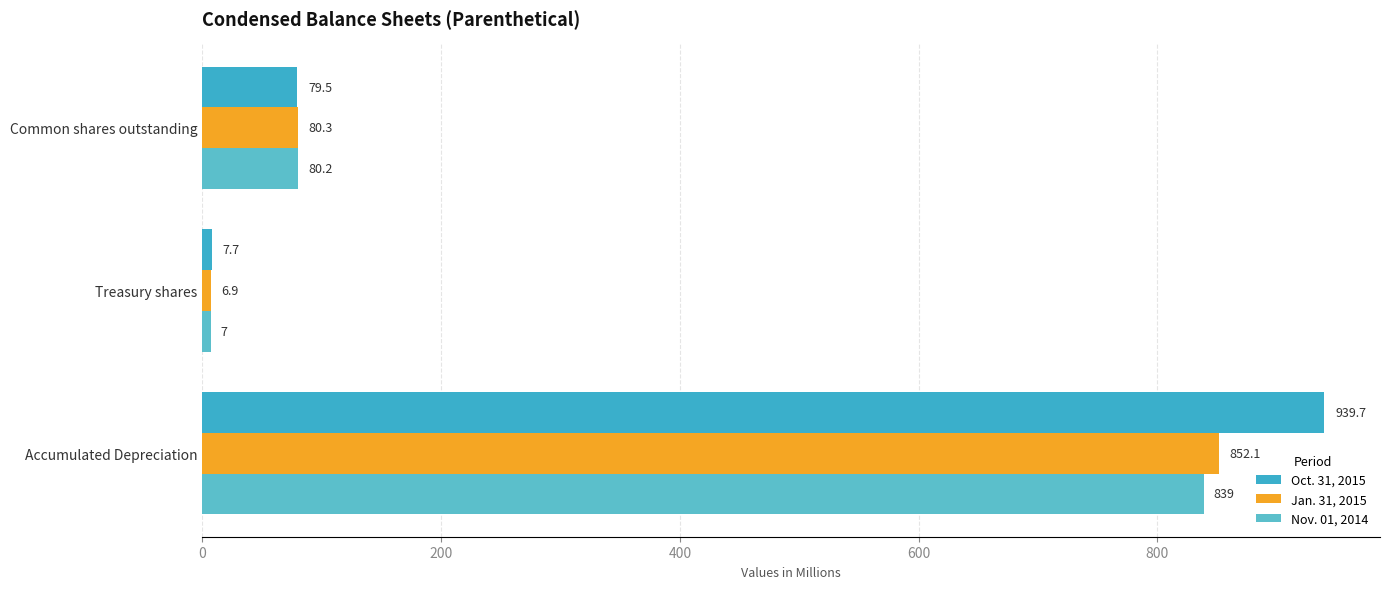

How many series are shown in this chart?

3